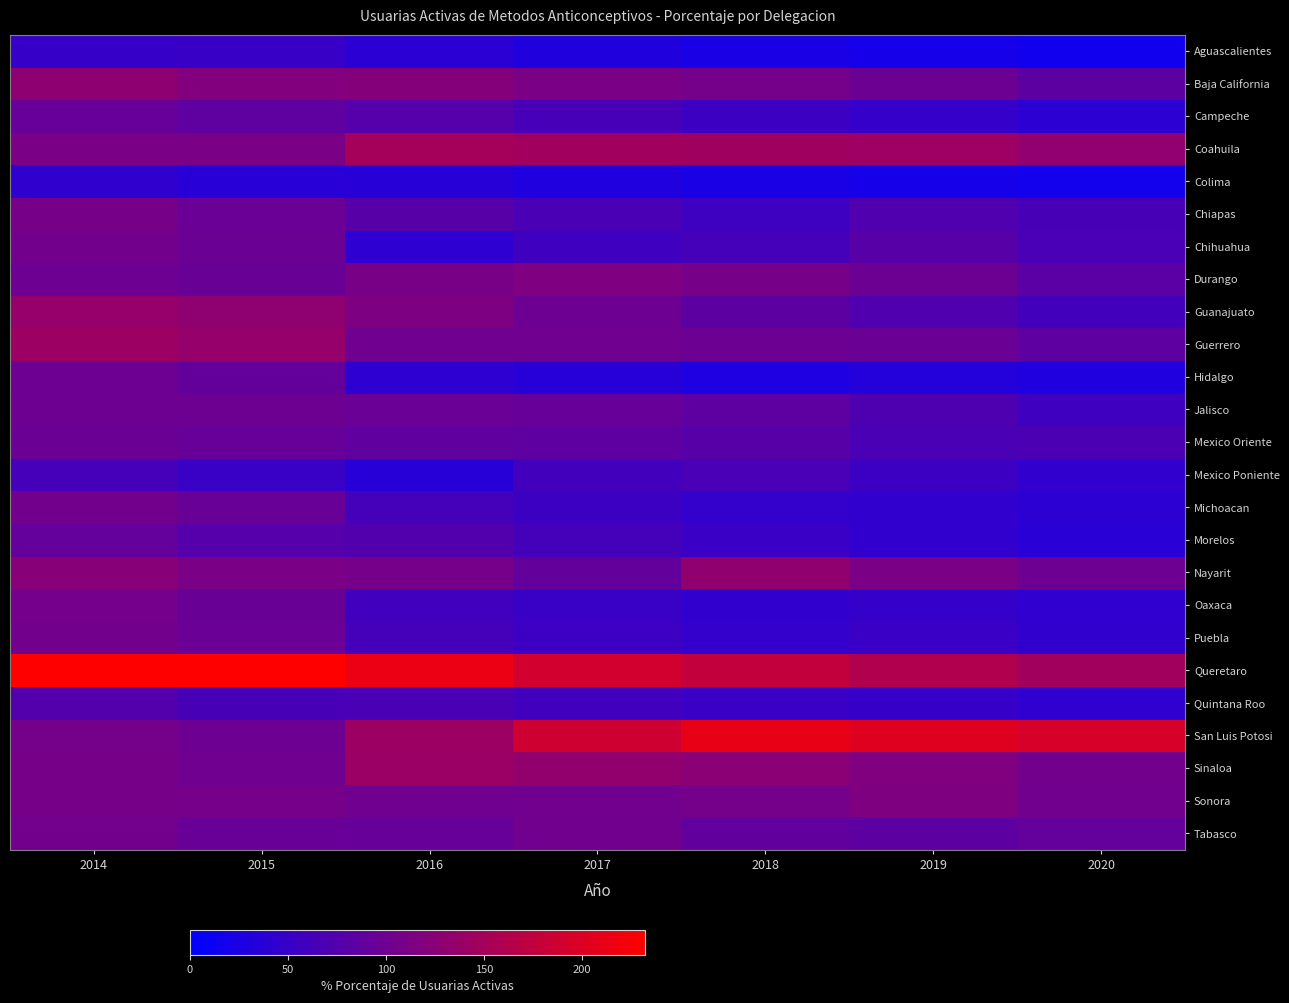

At how many categories does at least one series exceed 17?

7